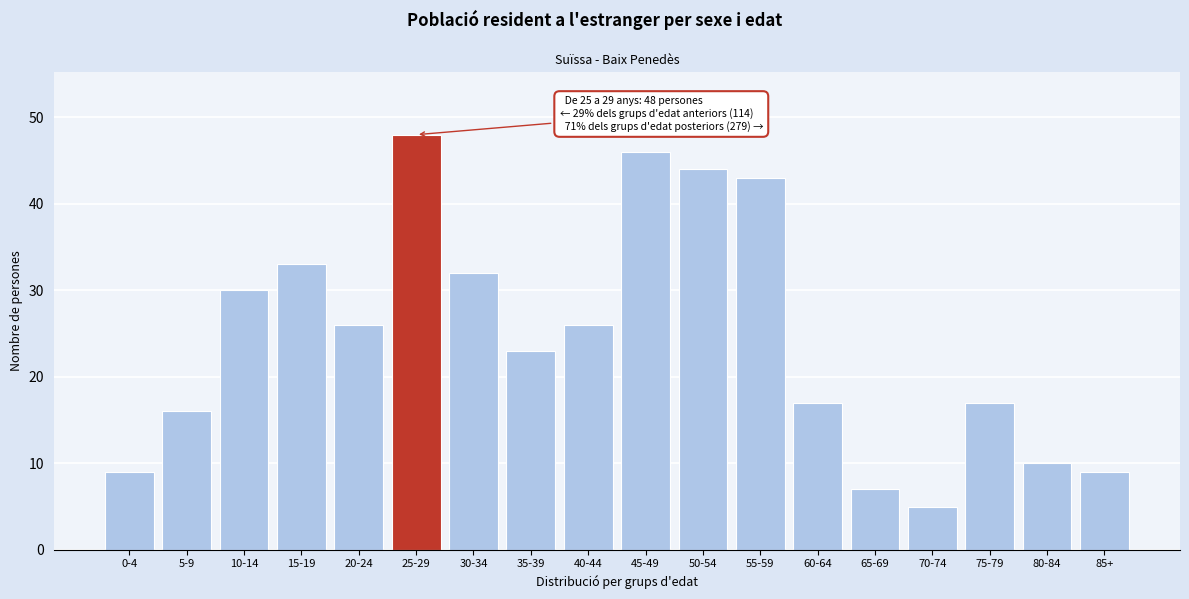

Reading left to right, what are all the values shown in this chart?

9	16	30	33	26	48	32	23	26	46	44	43	17	7	5	17	10	9